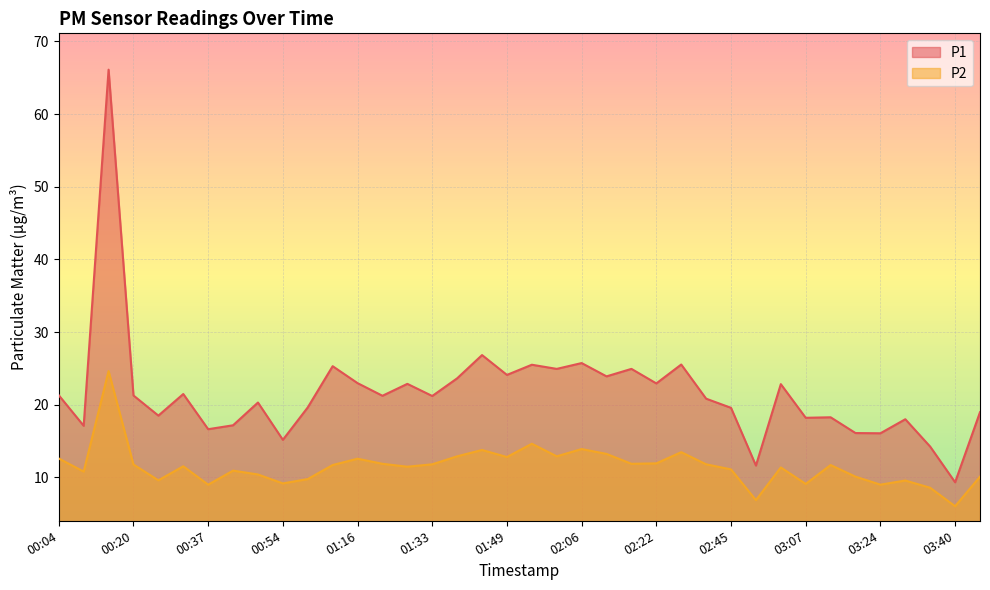

Between 03:18 and 00:15, which is larger?

00:15